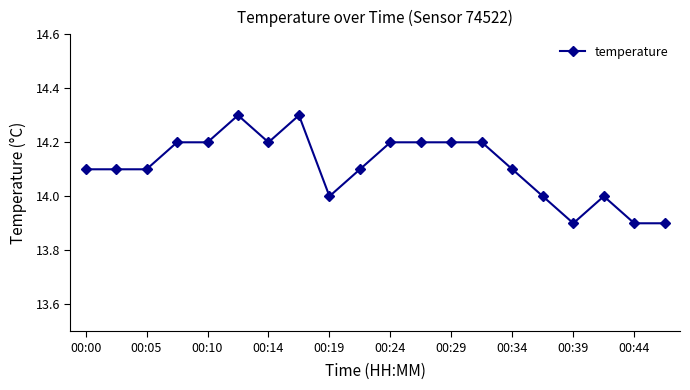

What is the difference between the maximum and minimum values?

0.4